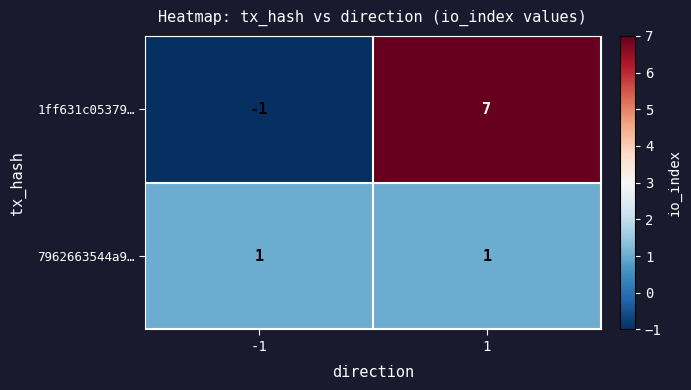

Reading left to right, transcribe all the data shown in this chart.

1ff631c05379…: -1	7
7962663544a9…: 1	1